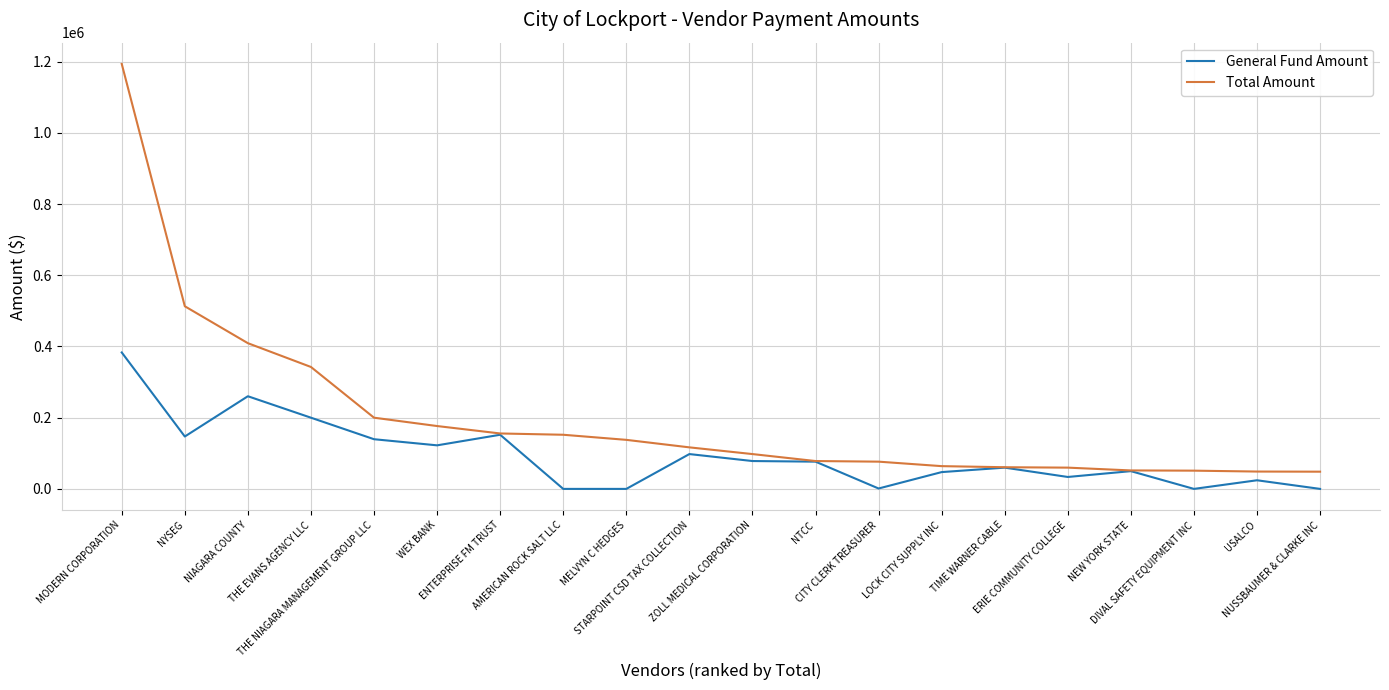

What is the maximum value for General Fund Amount?

383235.4